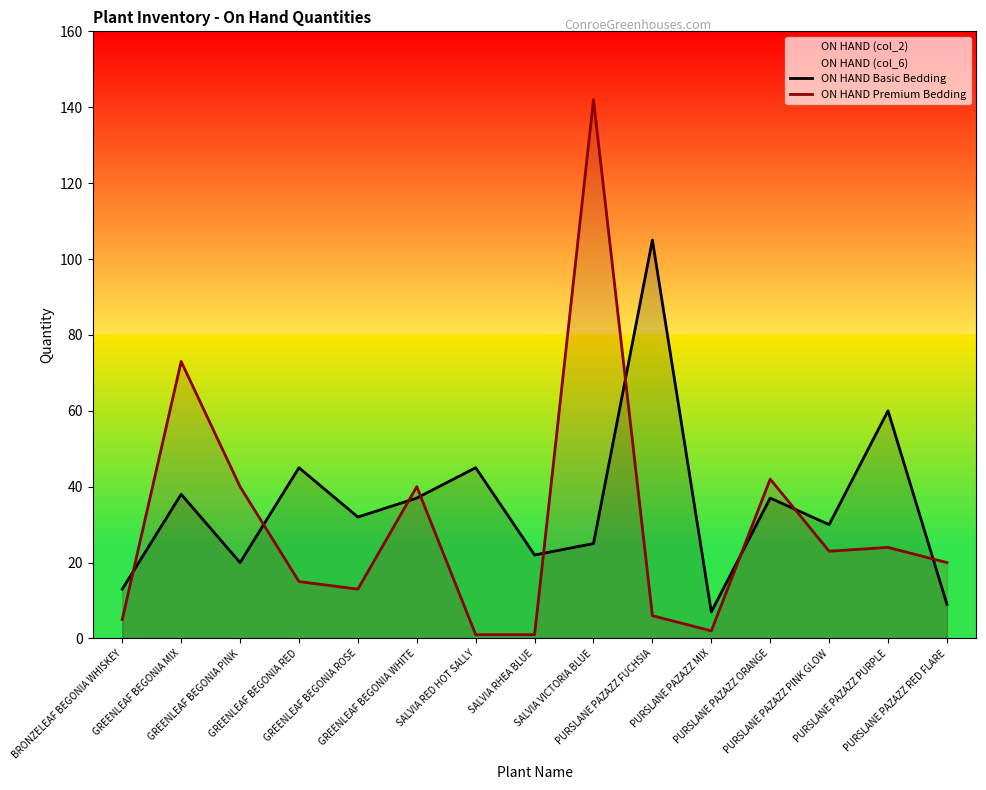

What is the total value across all series at PURSLANE PAZAZZ FUCHSIA?

111